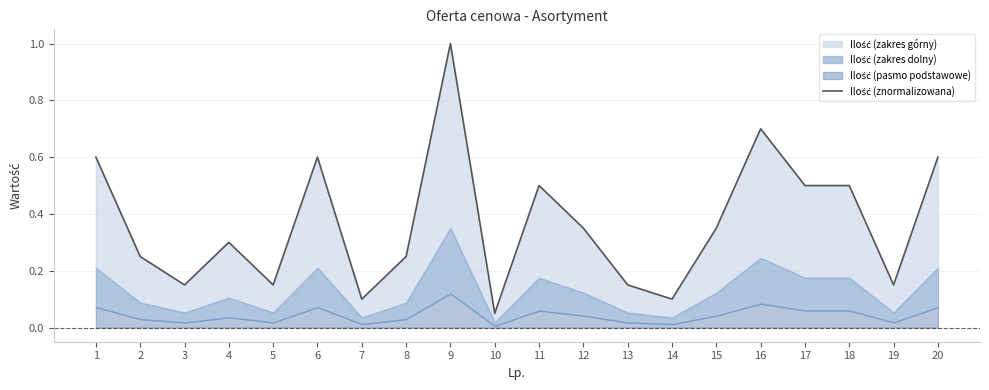

Is it true that the value at 16 is 0.7?

True